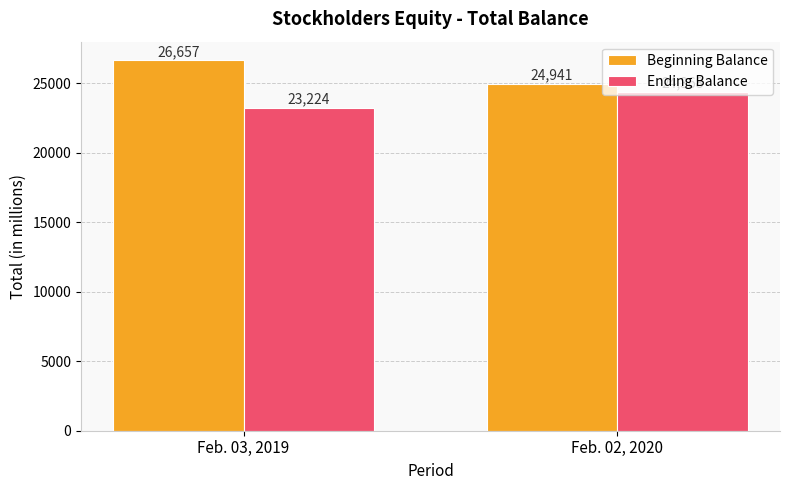

What is the average value of the Beginning Balance series?

25799